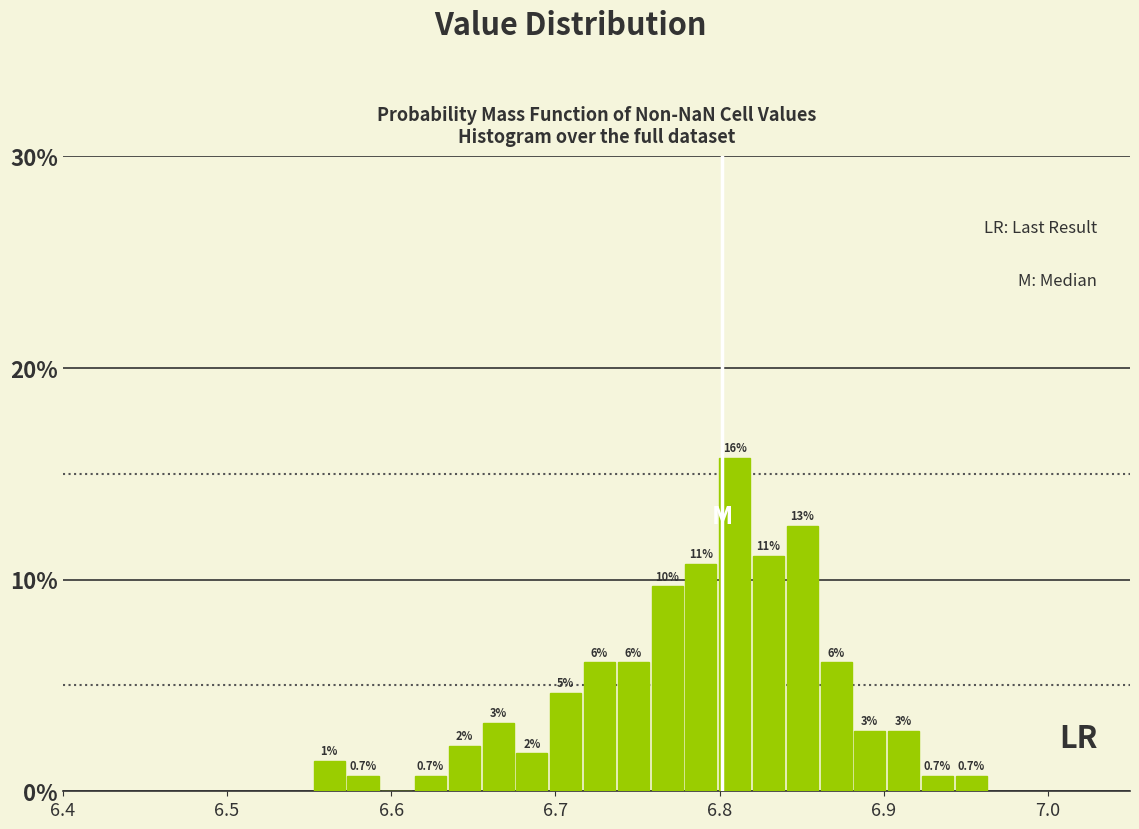

Read against the x-axis, roughly where is the centre of the tallest bar?

6.81